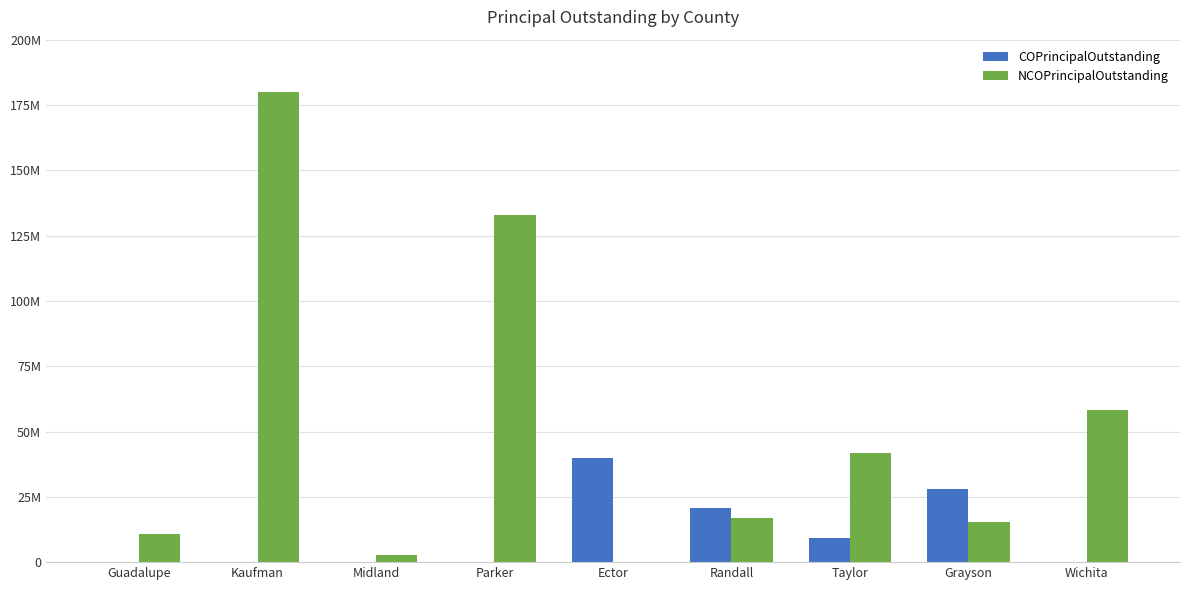

Read the NCOPrincipalOutstanding value at Grayson.

15315000.0